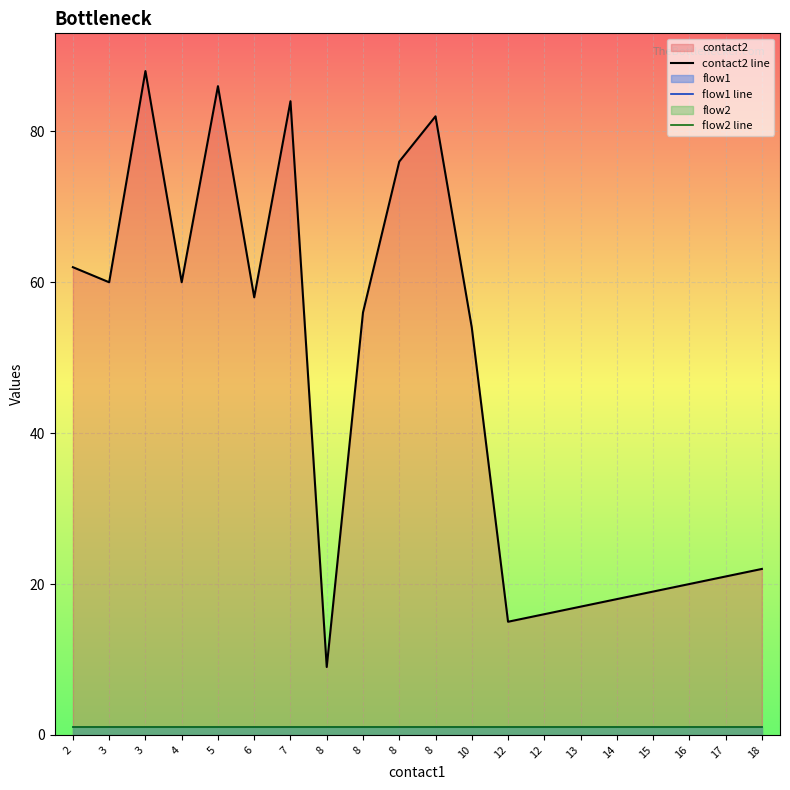

Reading right to left, list all the values displayed in this chart.

contact2 line: 22	21	20	19	18	17	16	15	54	82	76	56	9	84	58	86	60	88	60	62
flow1 line: 1	1	1	1	1	1	1	1	1	1	1	1	1	1	1	1	1	1	1	1
flow2 line: 1	1	1	1	1	1	1	1	1	1	1	1	1	1	1	1	1	1	1	1